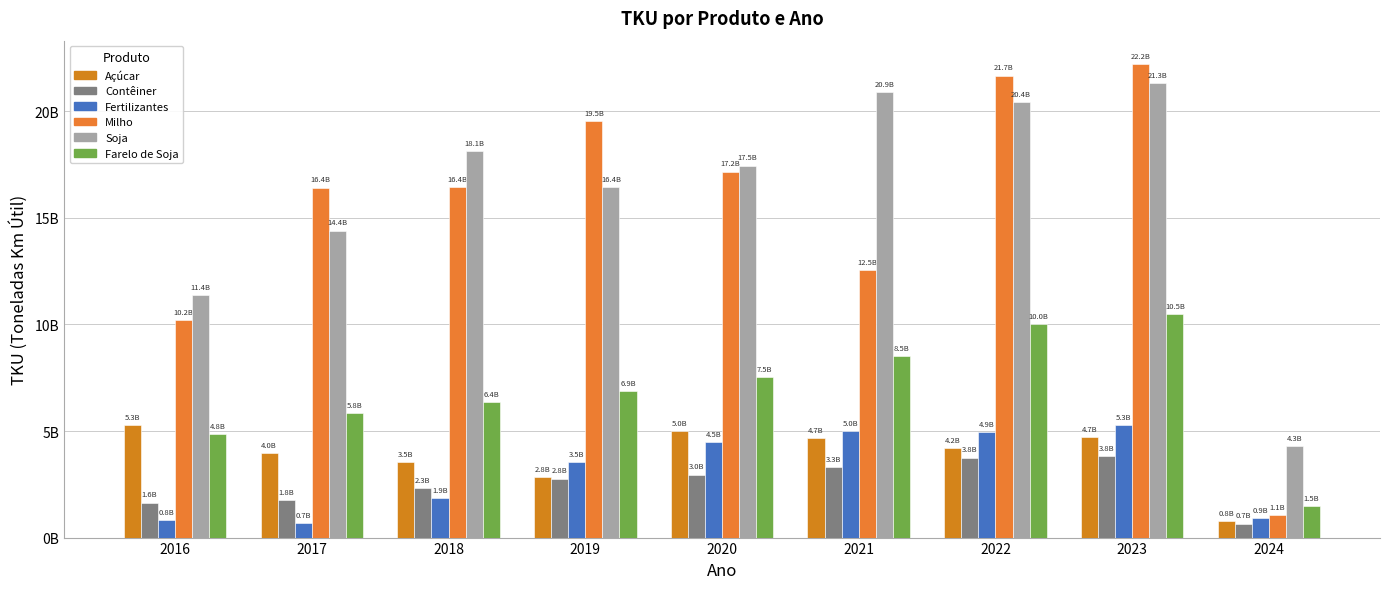

What is the value of the Soja bar at the 8th from the left?

21310765747